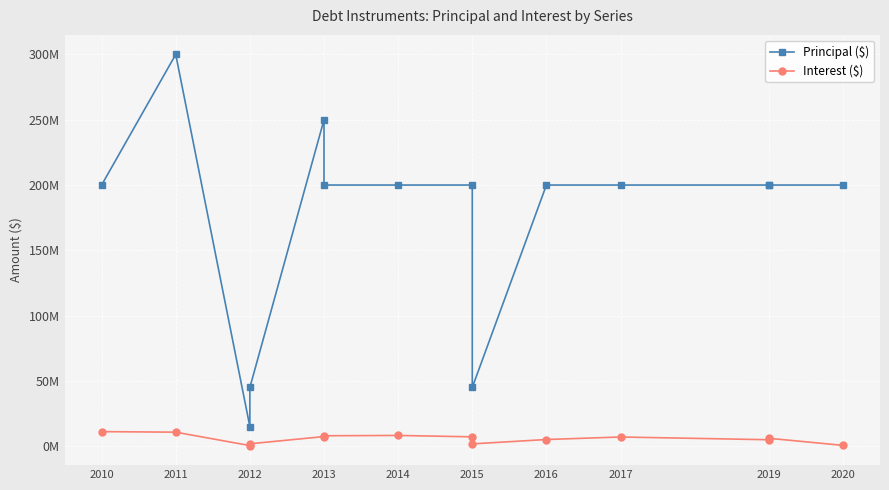

Reading left to right, what are all the values shown in this chart?

Principal ($): 200000000	300000000	15000000	45000000	250000000	200000000	200000000	200000000	45000000	200000000	200000000	200000000	200000000	200000000
Interest ($): 11180000	10770000	498000	1872000	7400000	8020000	8260000	7200000	1794600	5144000	7070000	4976000	6084000	662466